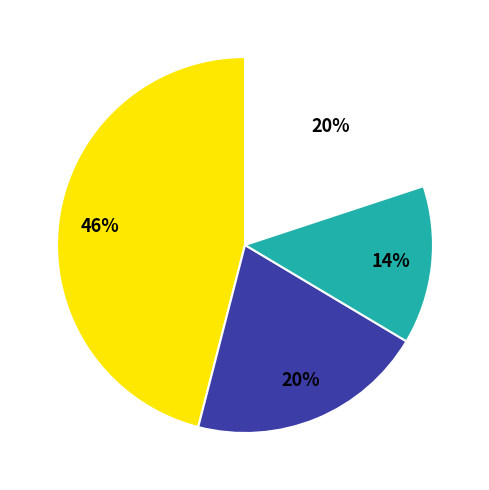

Does any single category account for the majority?

No